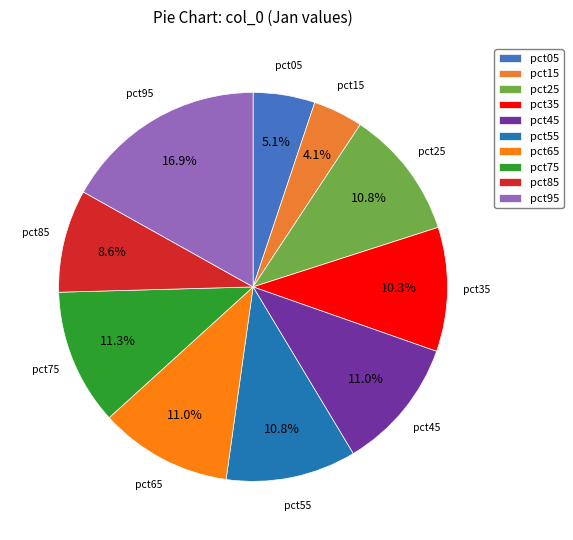

Count the number of slices in the pie.

10